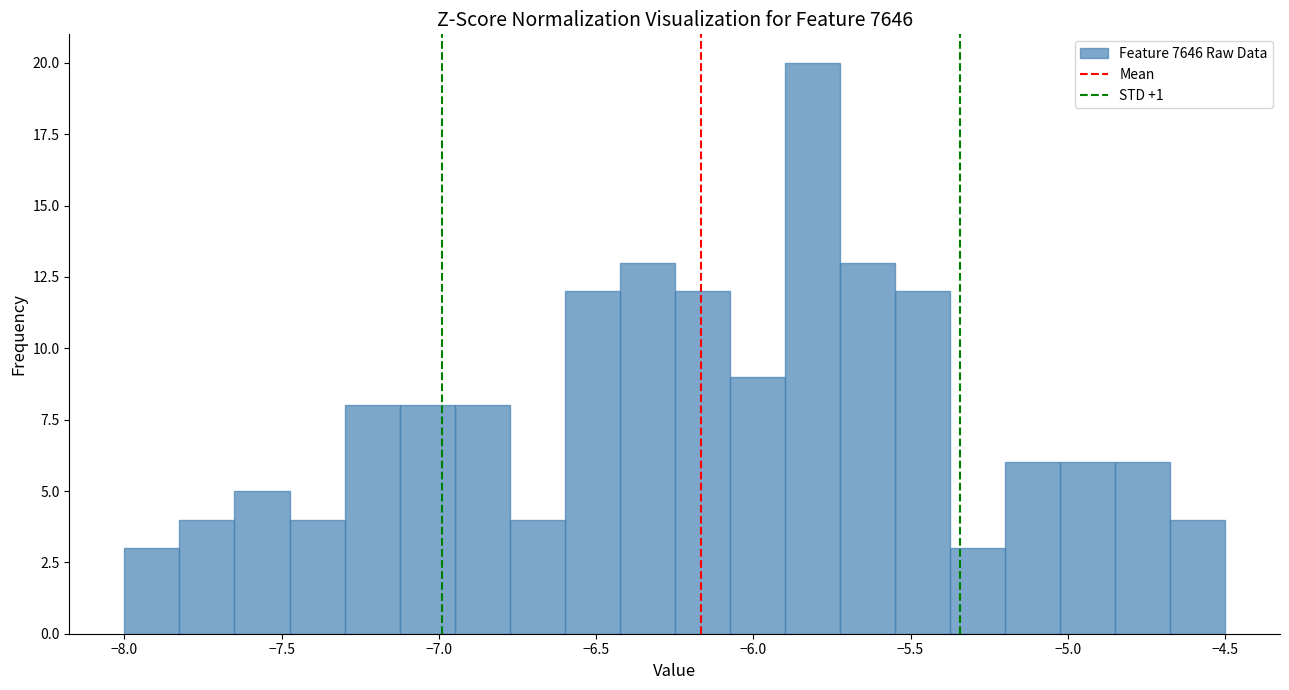

Read against the x-axis, roughly where is the centre of the tallest bar?

-5.80